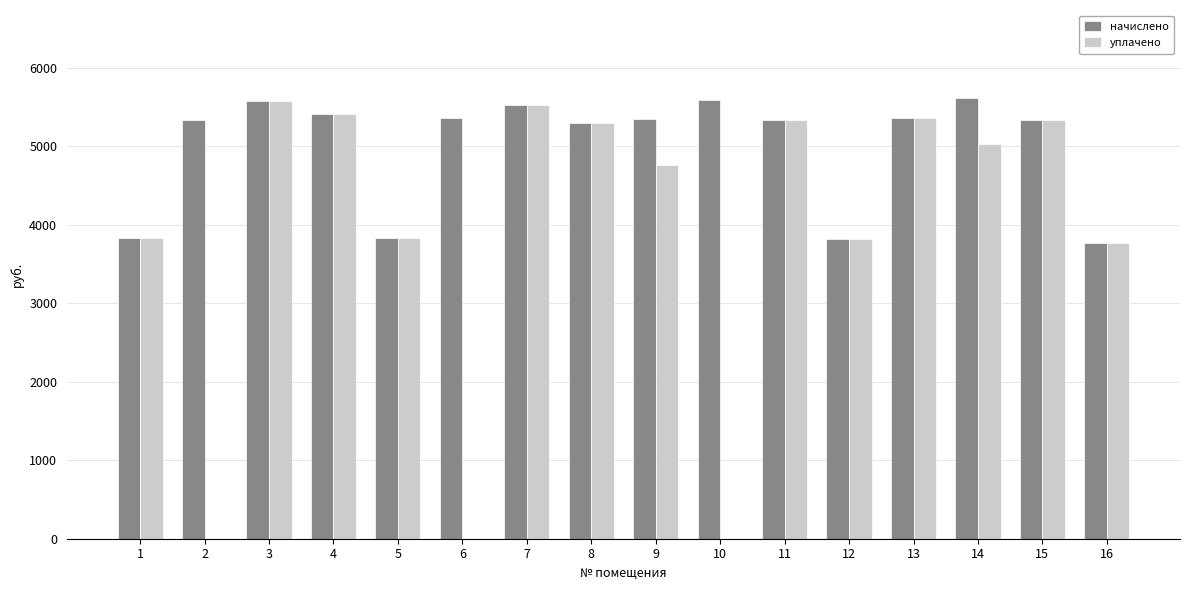

What is the sum of the начислено values at 4 and 13?

10780.6